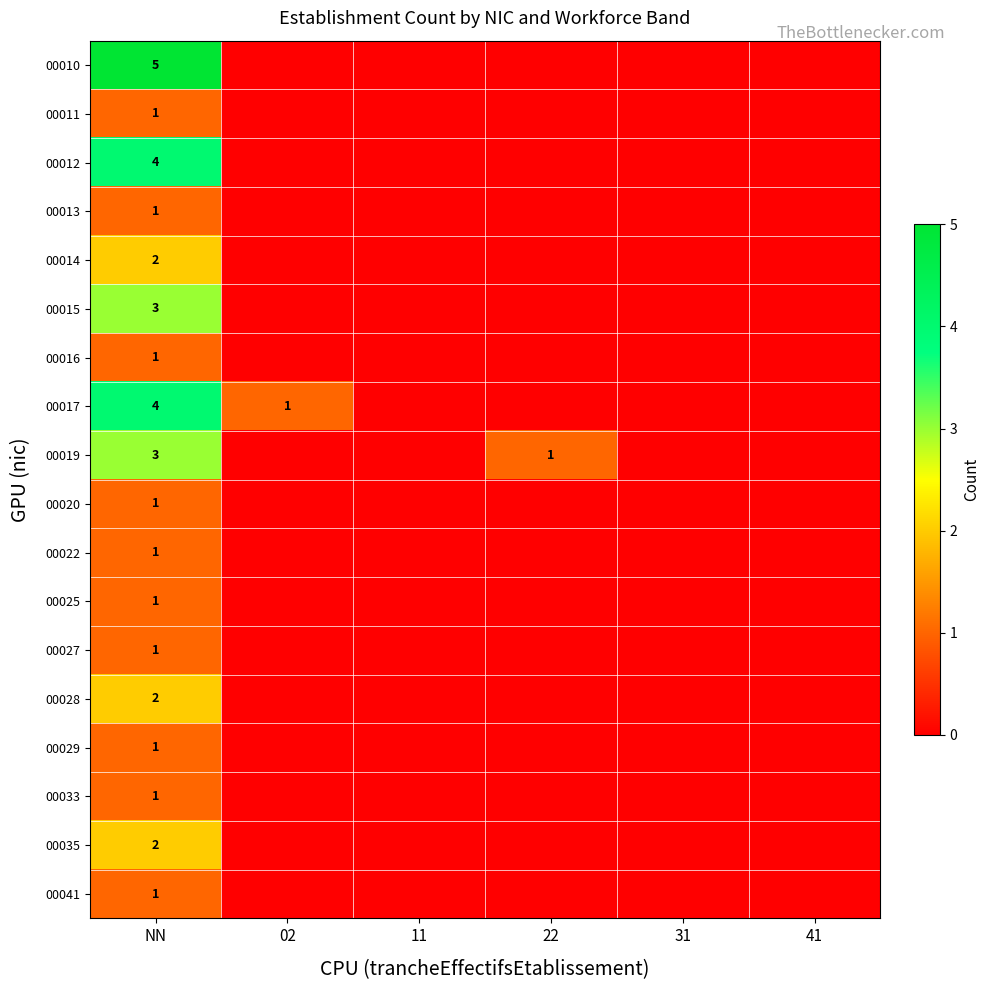

What is the total value across all series at NN?

35